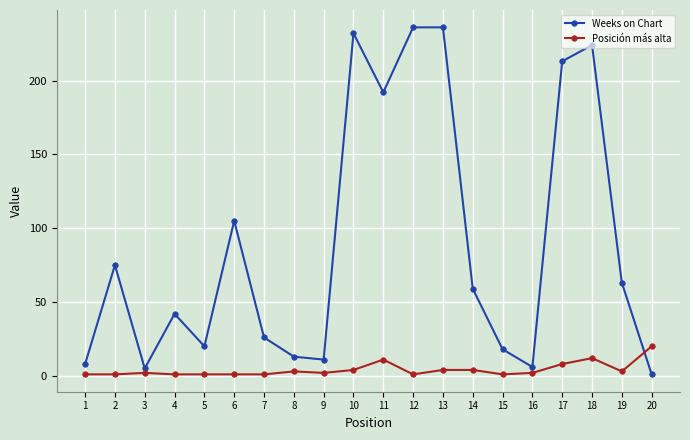

True or false: Posición más alta has a value of 4 at 13.

True